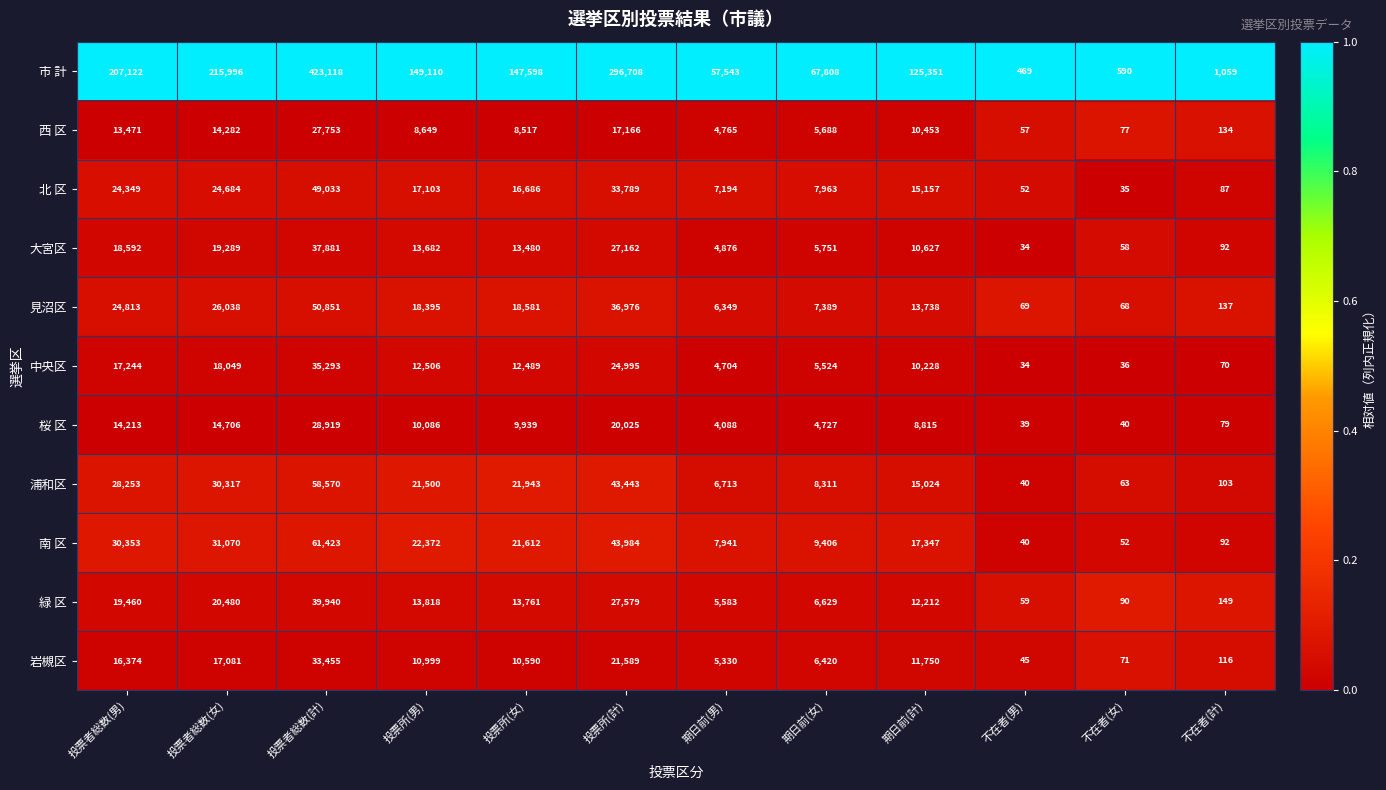

True or false: 緑 区 has a value of 11806 at 期日前(女).

False